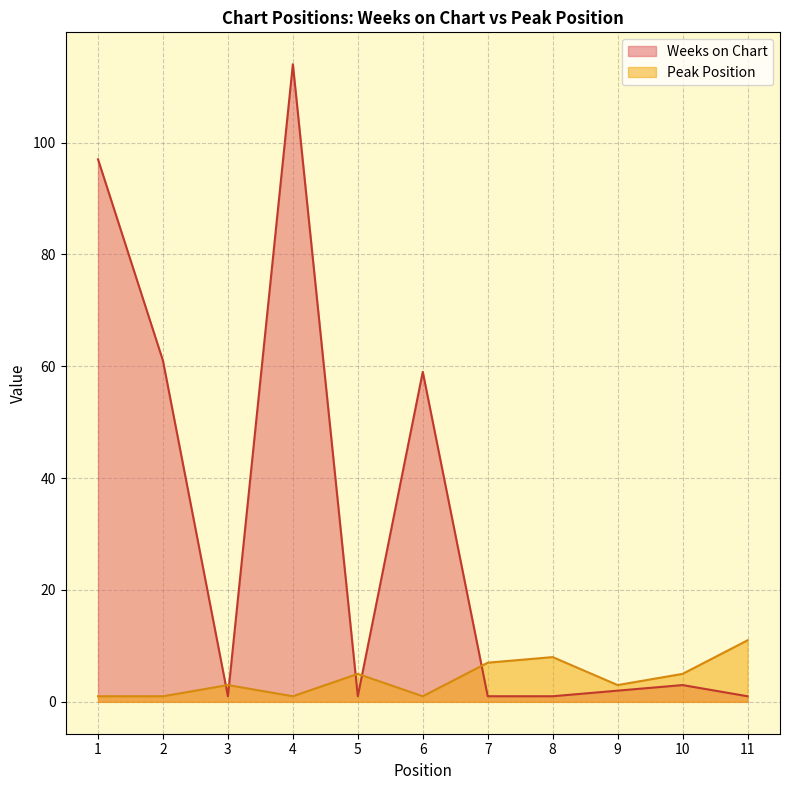

Which series has the widest spread of values?

Weeks on Chart